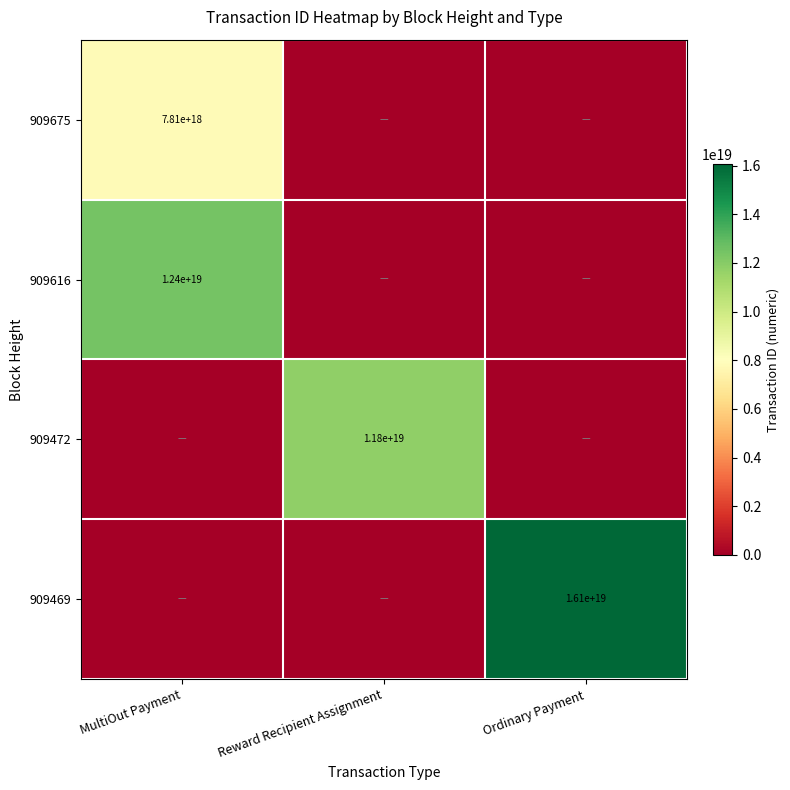

The 909675 series shows 7810000000000000000 at MultiOut Payment. True or false?

True